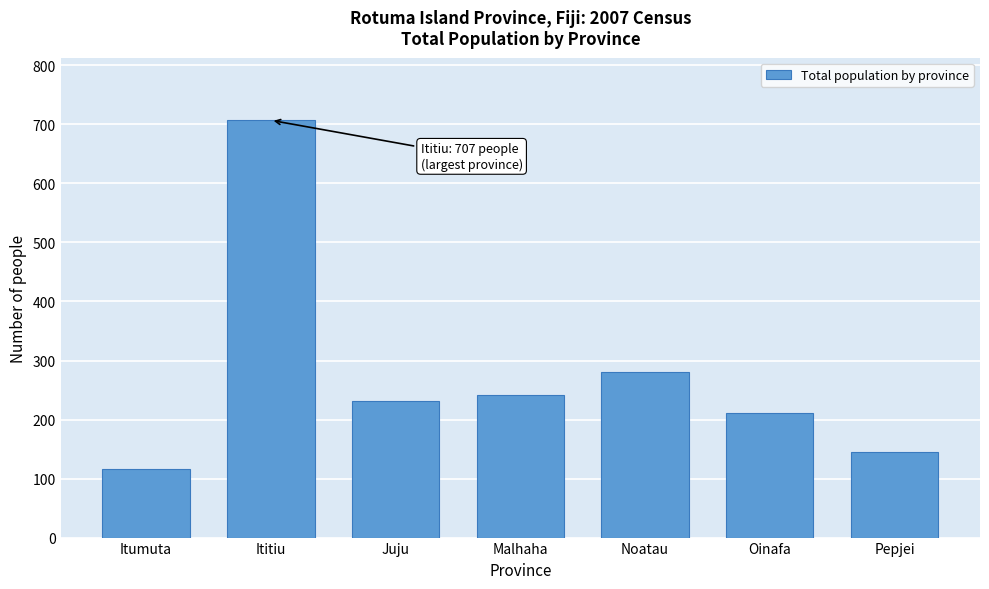

Reading left to right, what are all the values shown in this chart?

Itumuta=116	Ititiu=707	Juju=232	Malhaha=241	Noatau=281	Oinafa=211	Pepjei=145